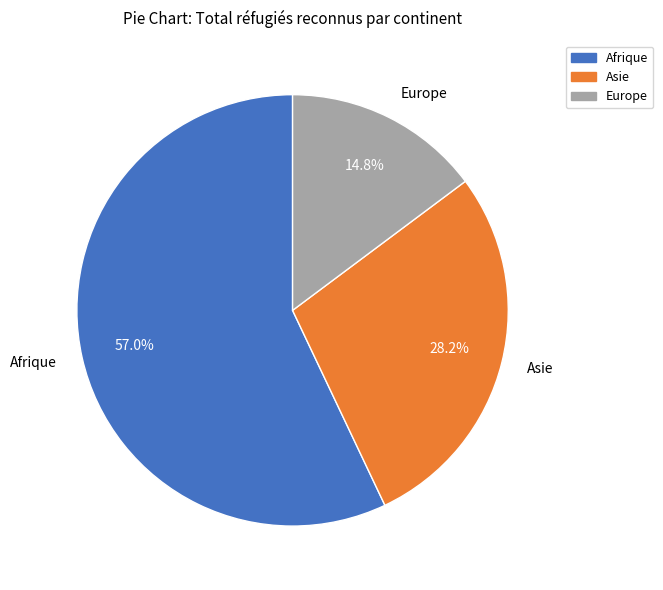

Does Europe represent more than half of the total?

No